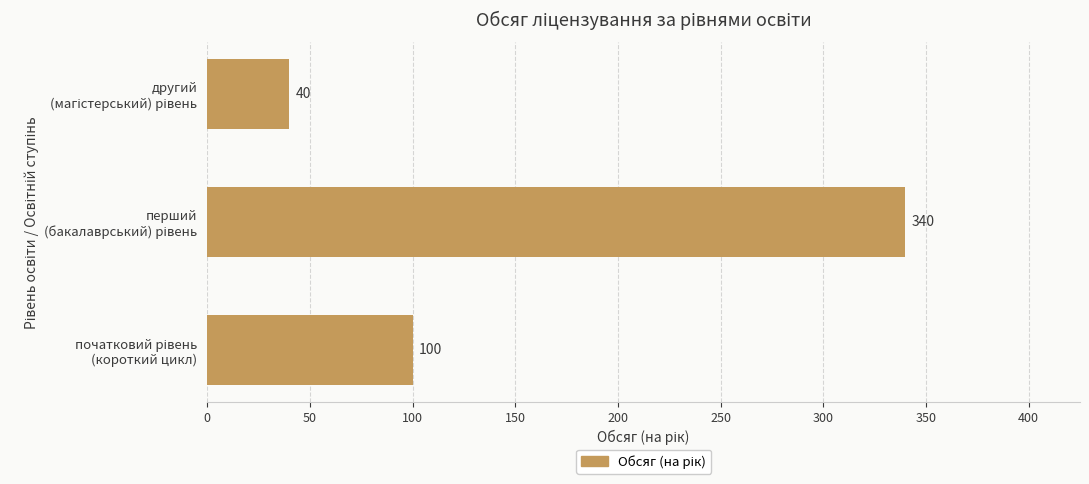

Reading top to bottom, list all the values displayed in this chart.

40	340	100